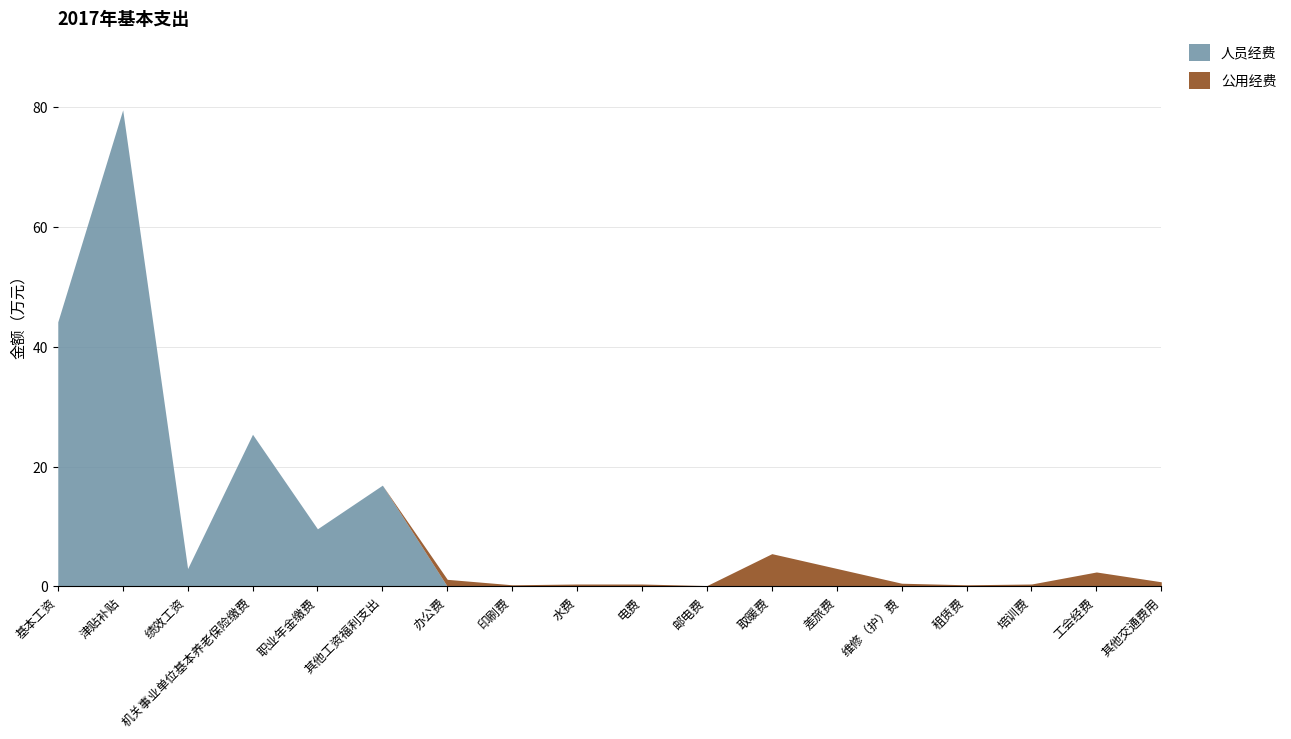

Between 机关事业单位基本养老保险缴费 and 维修（护）费, which series saw the biggest shift?

人员经费